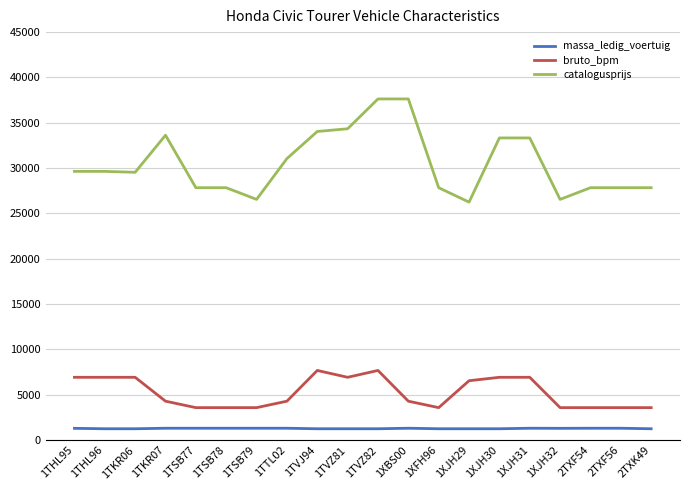

What is the average value of the bruto_bpm series?

5253